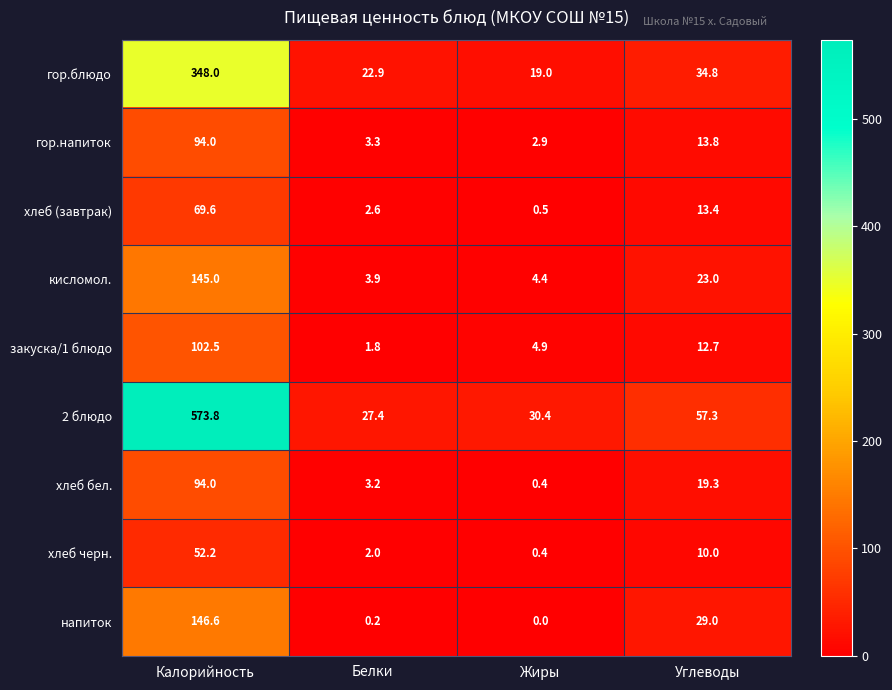

At which category does the chart reach its minimum across all series?

Жиры